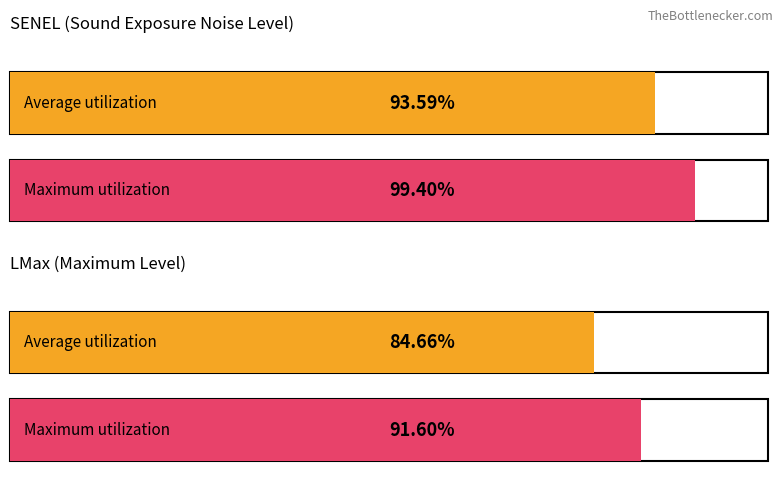

Between B737 and B737, which series saw the biggest shift?

LMax